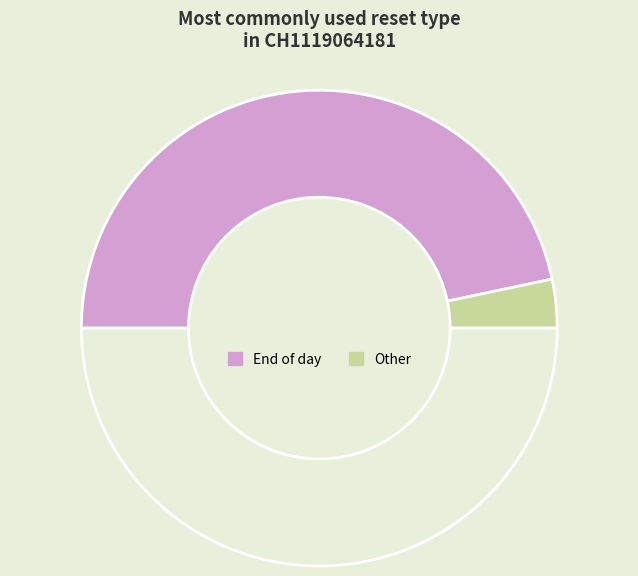

How many segments does this pie chart have?

3